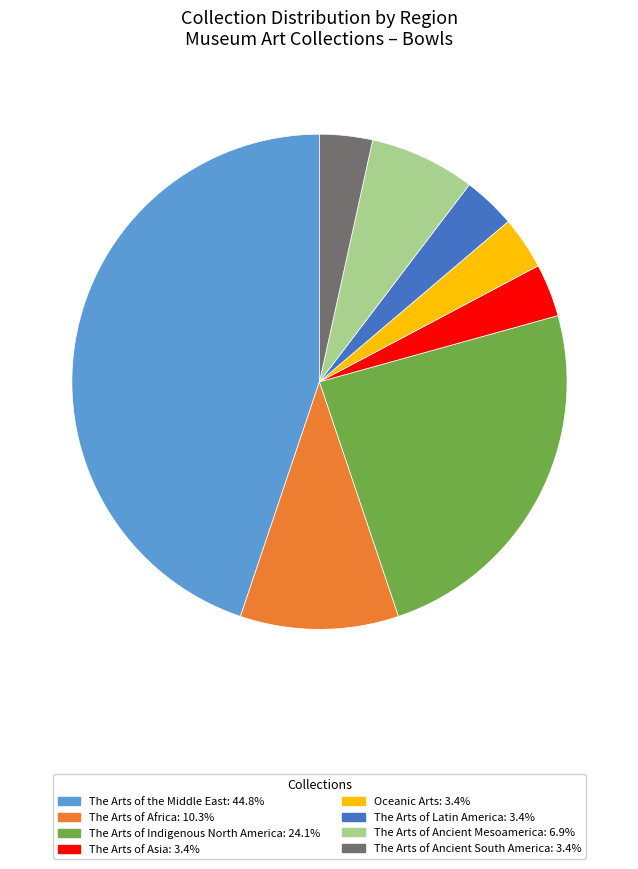

Which has a higher value, The Arts of Indigenous North America or Oceanic Arts?

The Arts of Indigenous North America